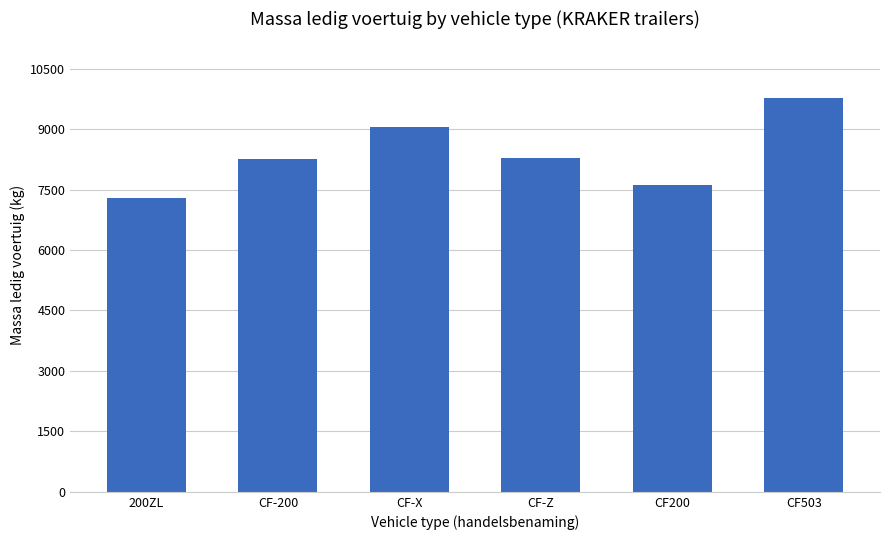

How many distinct data groups are displayed?

1